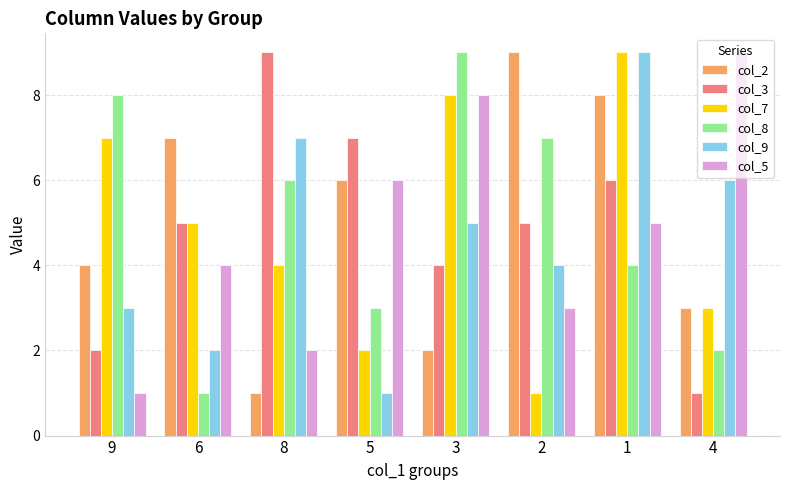

At which label is col_7 closest to 5?

6